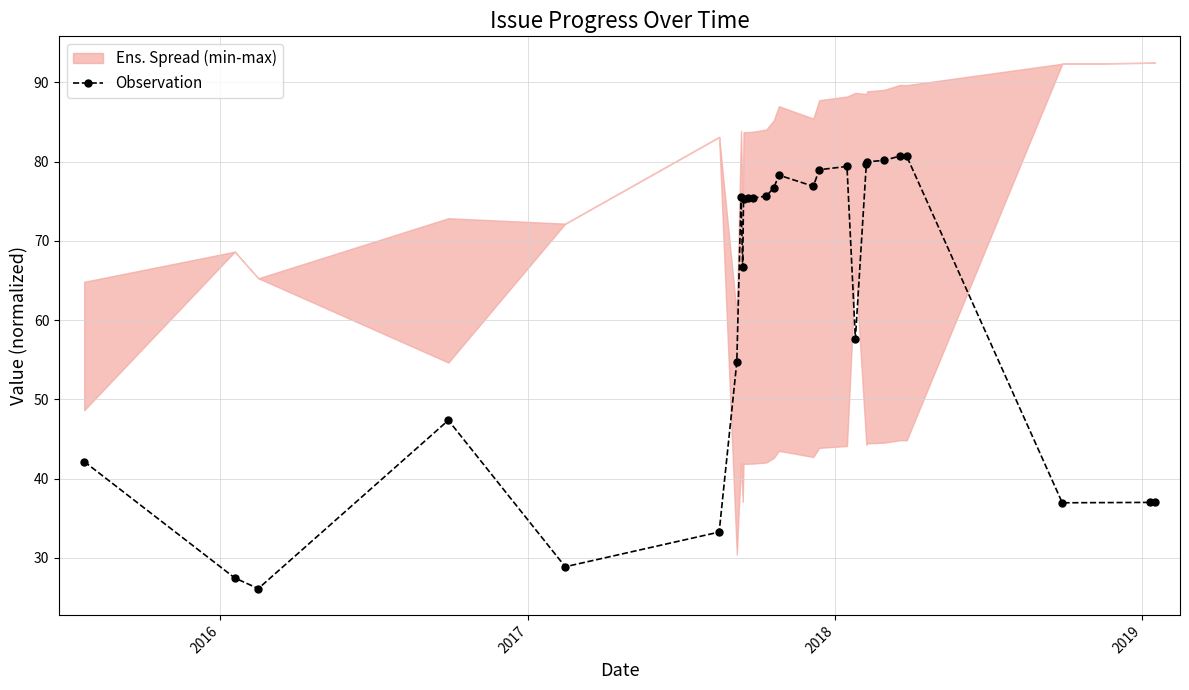

How many categories are shown in the chart?

27